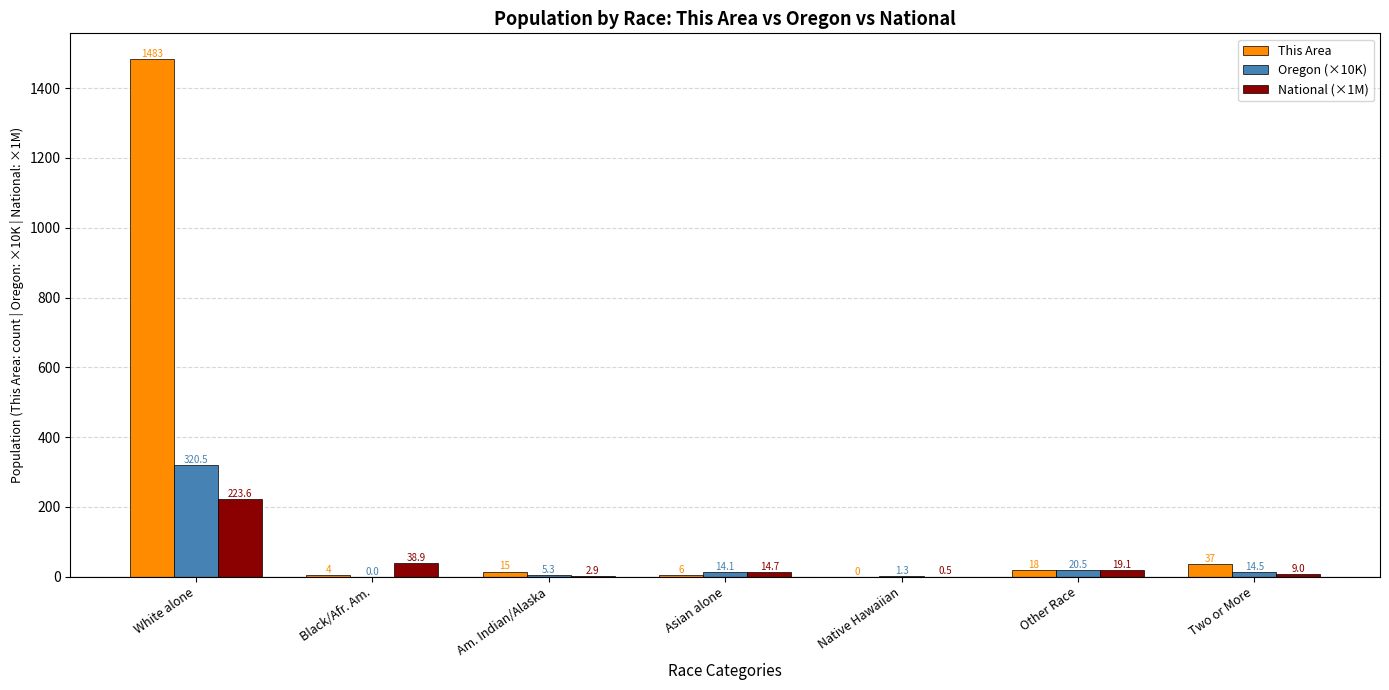

Which series has the widest spread of values?

This Area